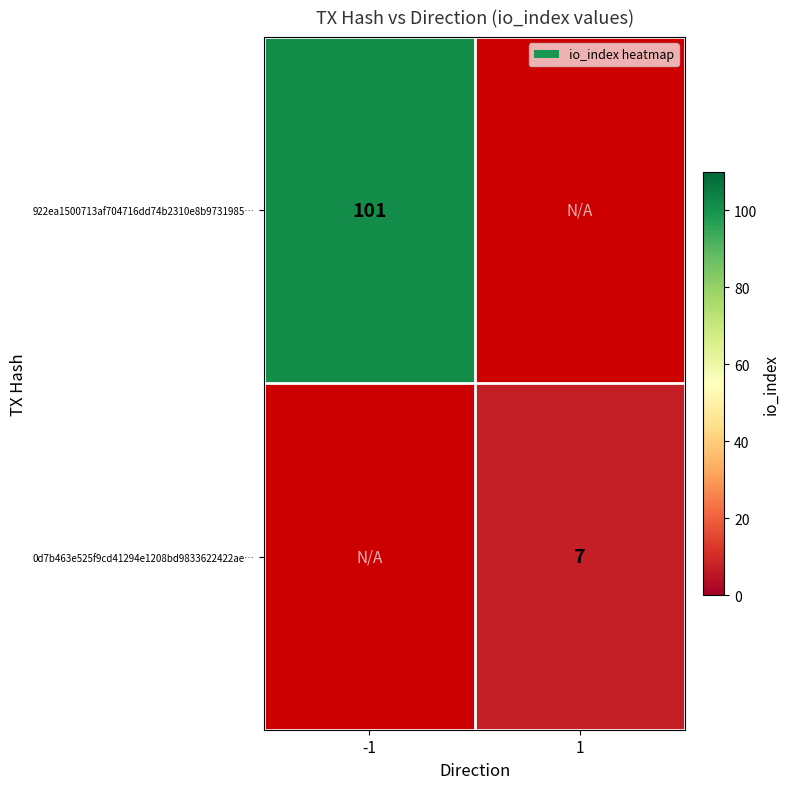

Is it true that 0d7b463e525f9cd41294e1208bd9833622422ae… equals 12 at 1?

False